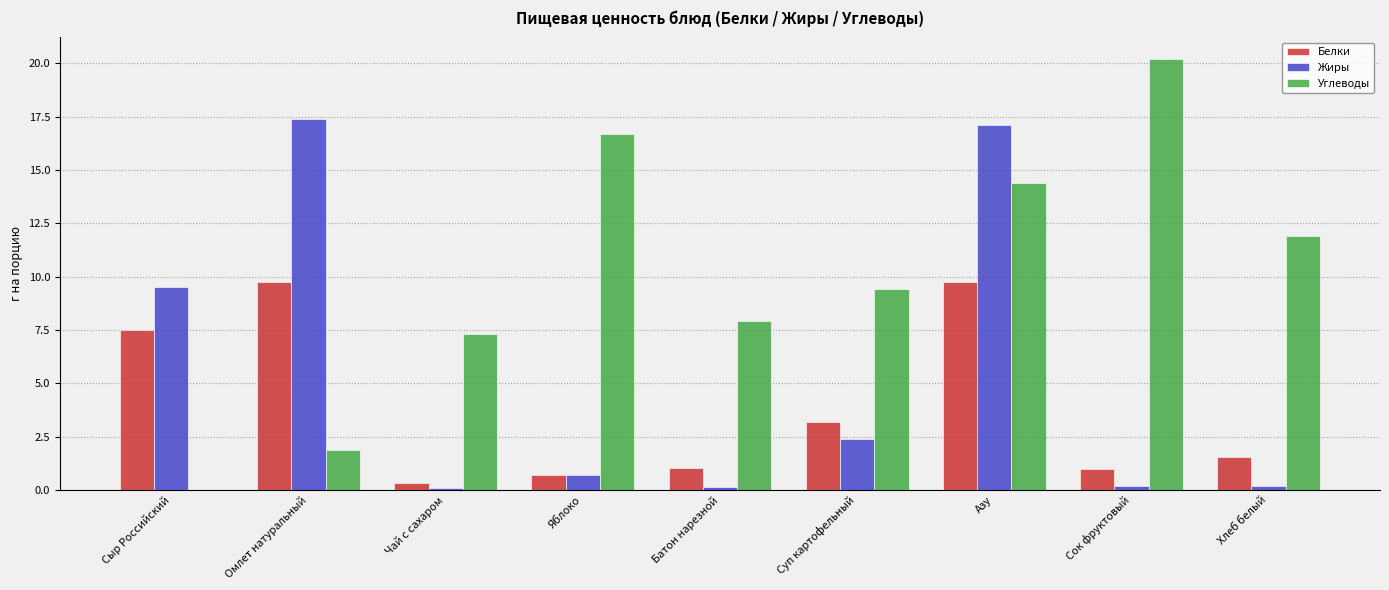

How many categories are shown in the chart?

9